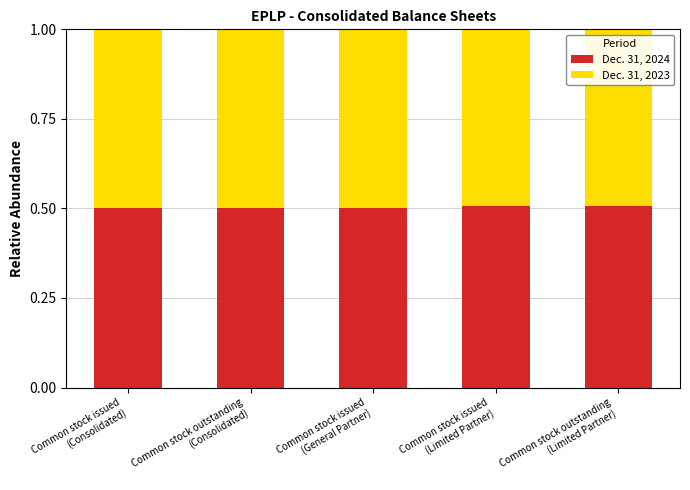

How many Dec. 31, 2024 values are between 0 and 1?

5